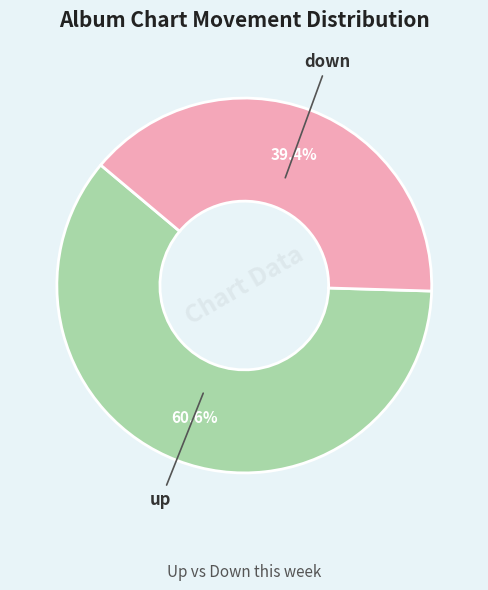

Is there a majority slice in this chart?

Yes